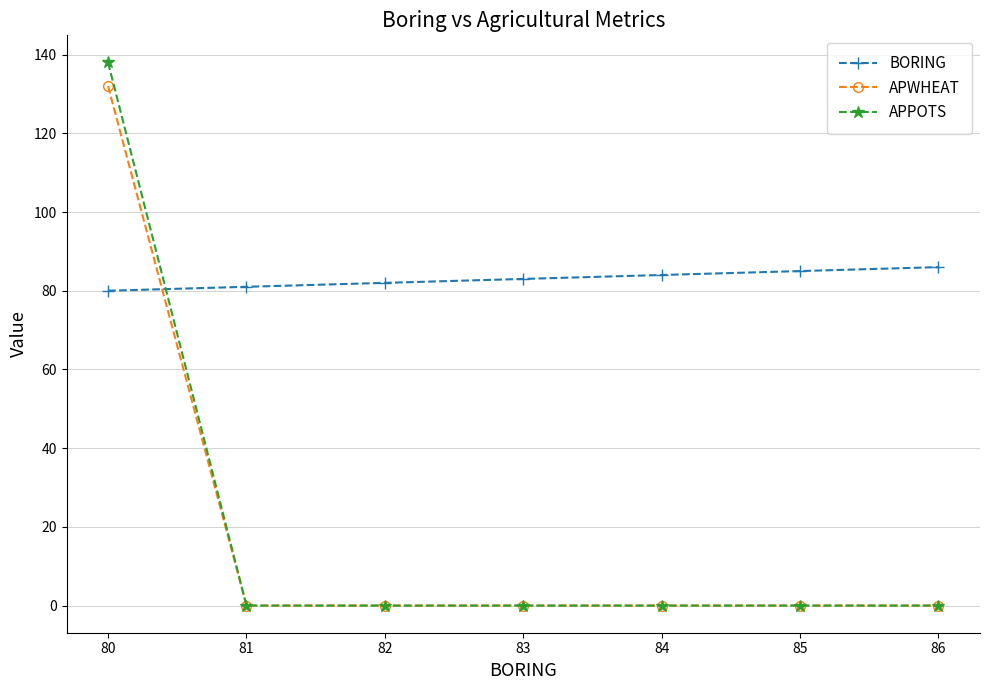

How many series are shown in this chart?

3